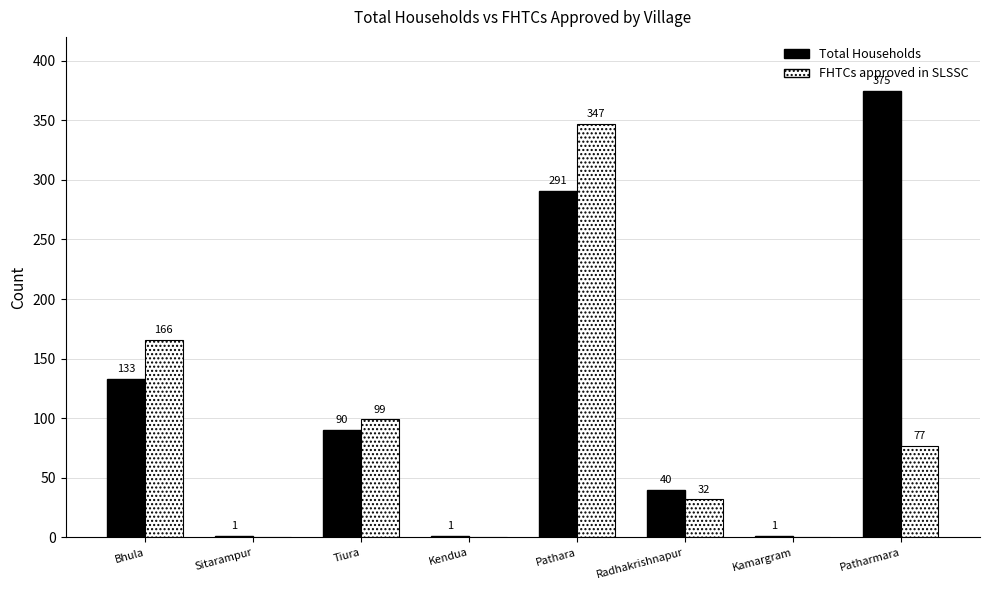

Is the value of Total Households at Pathara greater than the value of FHTCs approved in SLSSC at Kamargram?

Yes